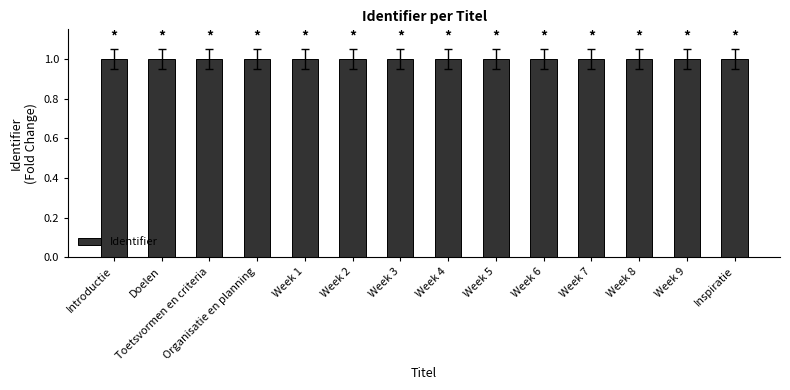

Reading right to left, what are all the values shown in this chart?

1.0	1.0	1.0	1.0	1.0	1.0	1.0	1.0	1.0	1.0	1.0	1.0	1.0	1.0